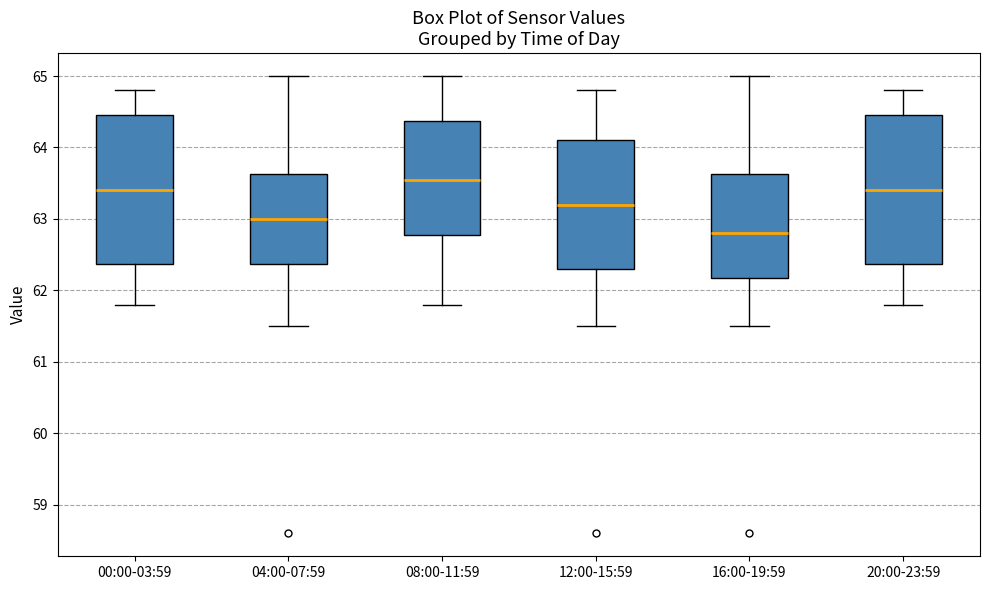

Reading left to right, read every box against the y-axis: the position of its median line, the range the box covers, and the ends of its whiskers. The values are not printed on the chart, so give them approximately, as read against the axis.

00:00-03:59: median 63.4, box 62.4 to 64.5, whiskers 61.8 to 64.8
04:00-07:59: median 63.0, box 62.4 to 63.6, whiskers 61.5 to 65.0
08:00-11:59: median 63.6, box 62.8 to 64.4, whiskers 61.8 to 65.0
12:00-15:59: median 63.2, box 62.3 to 64.1, whiskers 61.5 to 64.8
16:00-19:59: median 62.8, box 62.2 to 63.6, whiskers 61.5 to 65.0
20:00-23:59: median 63.4, box 62.4 to 64.5, whiskers 61.8 to 64.8